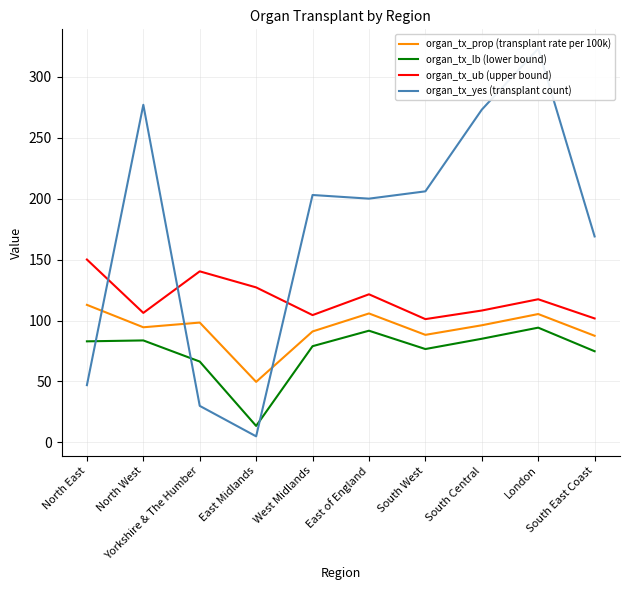

Where is organ_tx_yes (transplant count) nearest to the value 164?

South East Coast